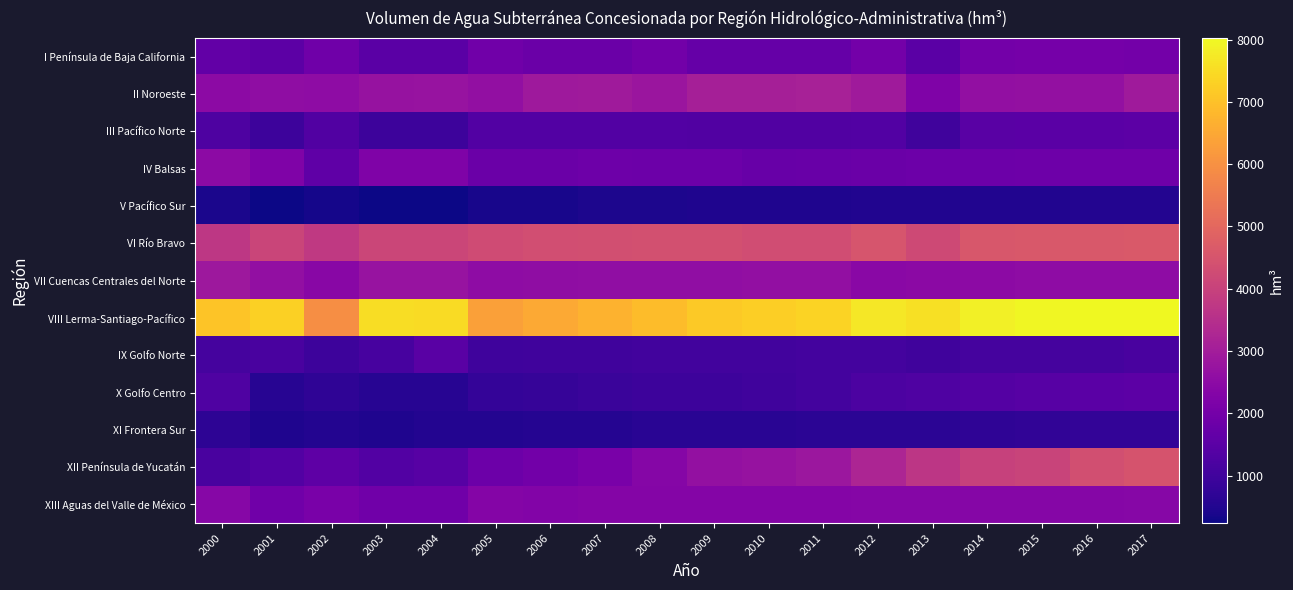

Which series changed the most between 2005 and 2012?

XII Península de Yucatán